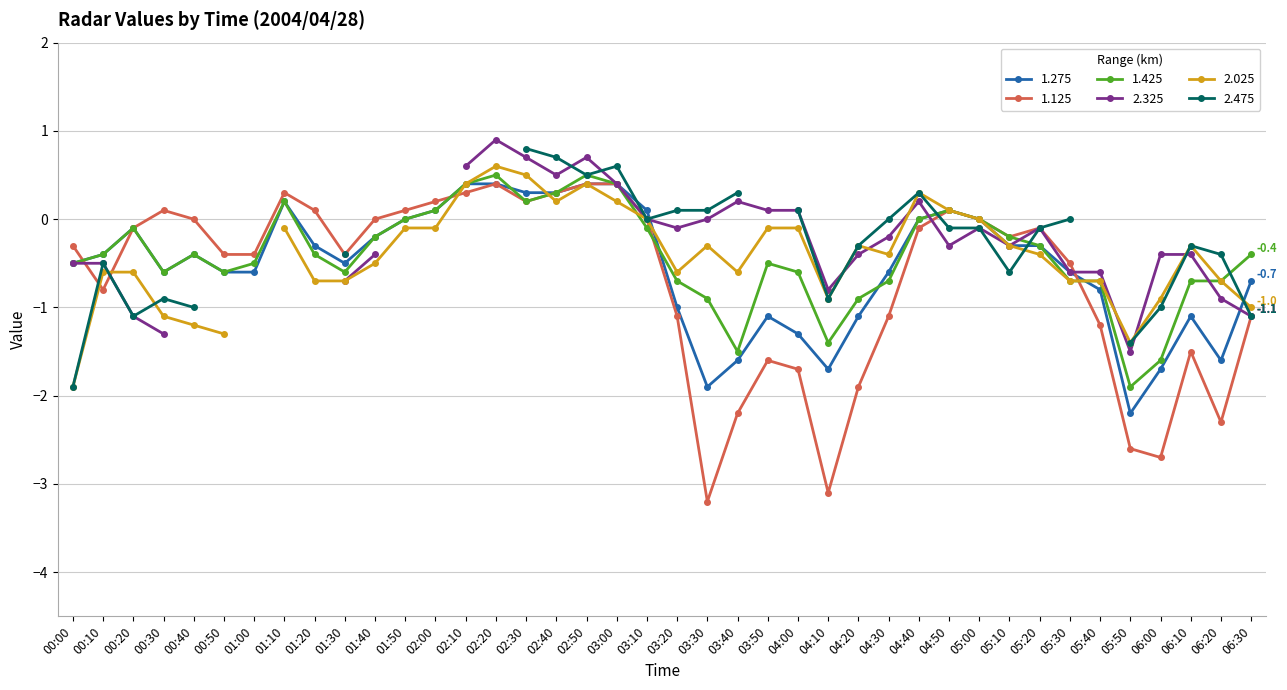

Is it true that 1.275 equals -1.0 at 03:20?

True